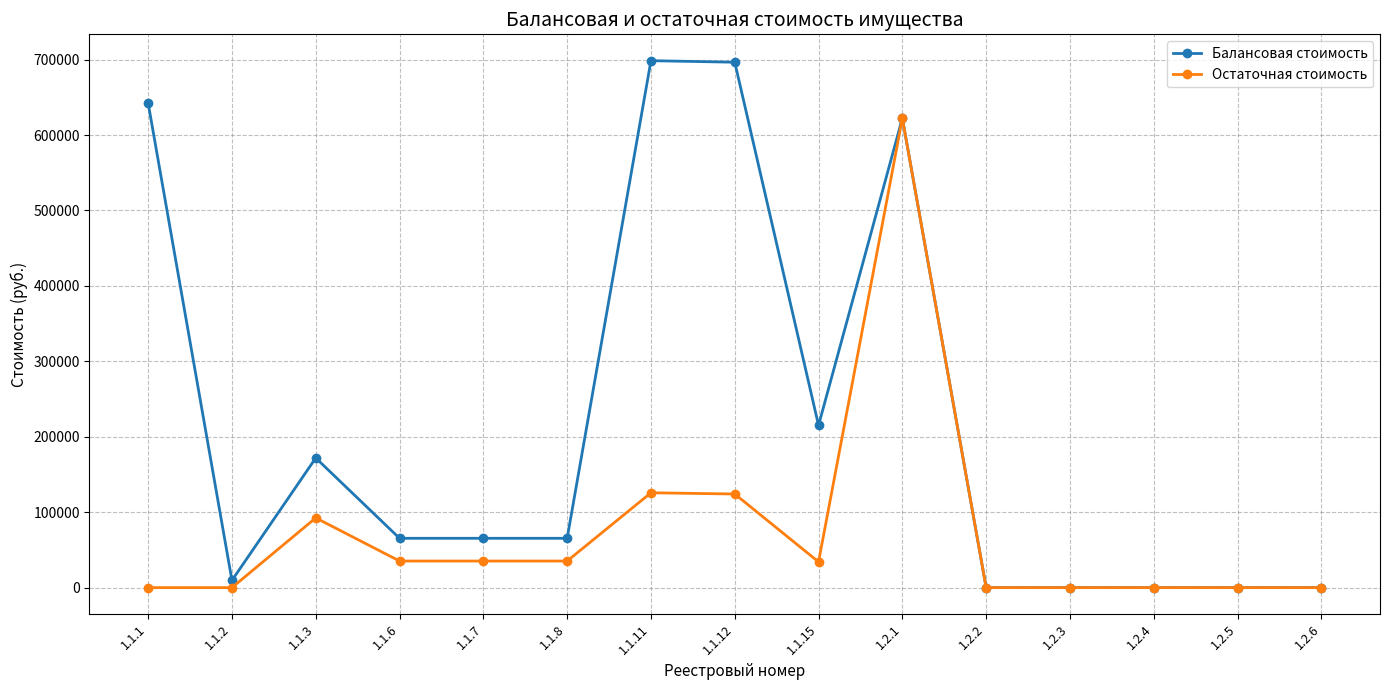

The value of Остаточная стоимость at 1.1.8 is 35232.7. True or false?

True